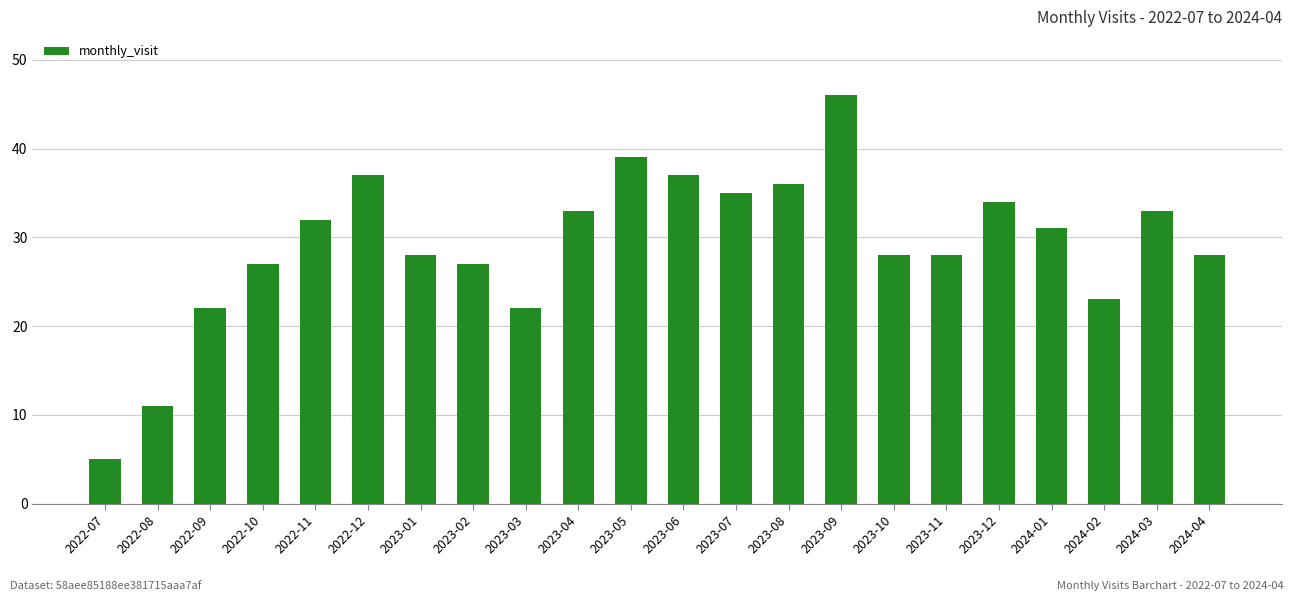

Reading left to right, extract all data points from this chart.

2022-07=5	2022-08=11	2022-09=22	2022-10=27	2022-11=32	2022-12=37	2023-01=28	2023-02=27	2023-03=22	2023-04=33	2023-05=39	2023-06=37	2023-07=35	2023-08=36	2023-09=46	2023-10=28	2023-11=28	2023-12=34	2024-01=31	2024-02=23	2024-03=33	2024-04=28